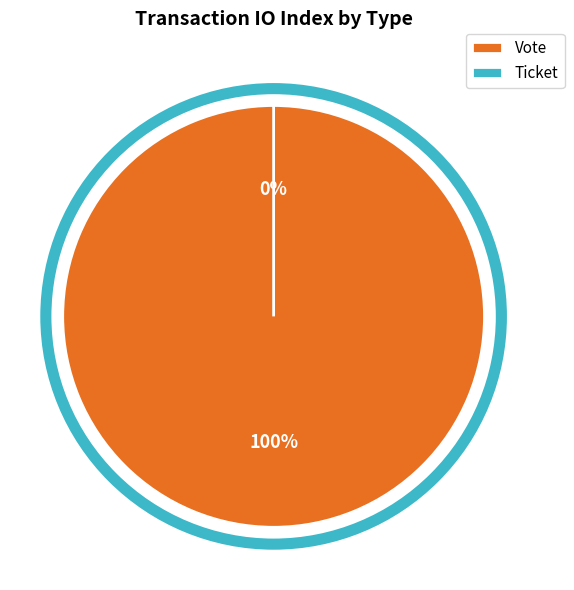

To the nearest percent, what portion does Vote represent?

100%